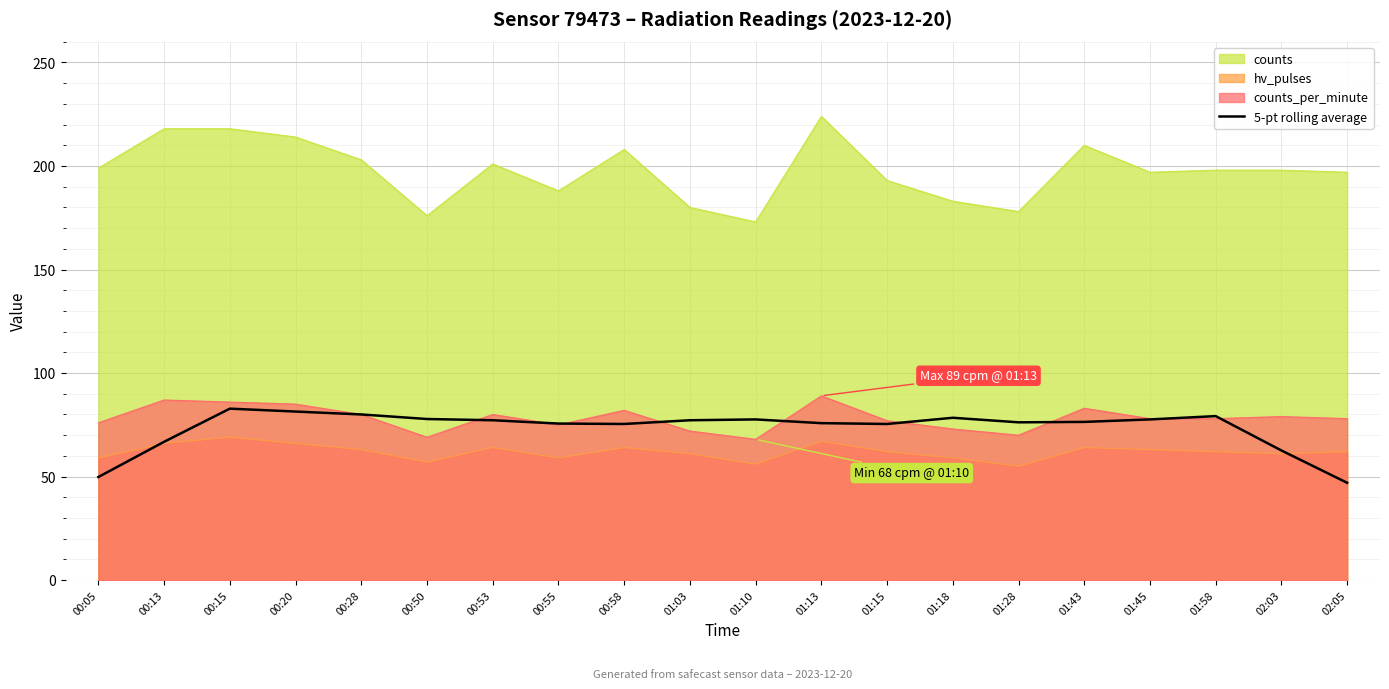

How many data points are less than 77?

10